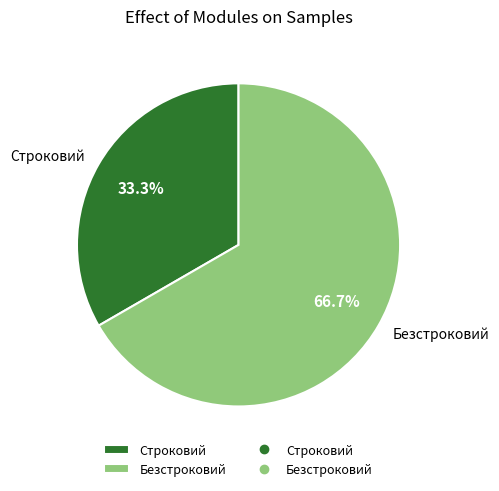

Combined, do Безстроковий and Строковий account for over 50%?

Yes